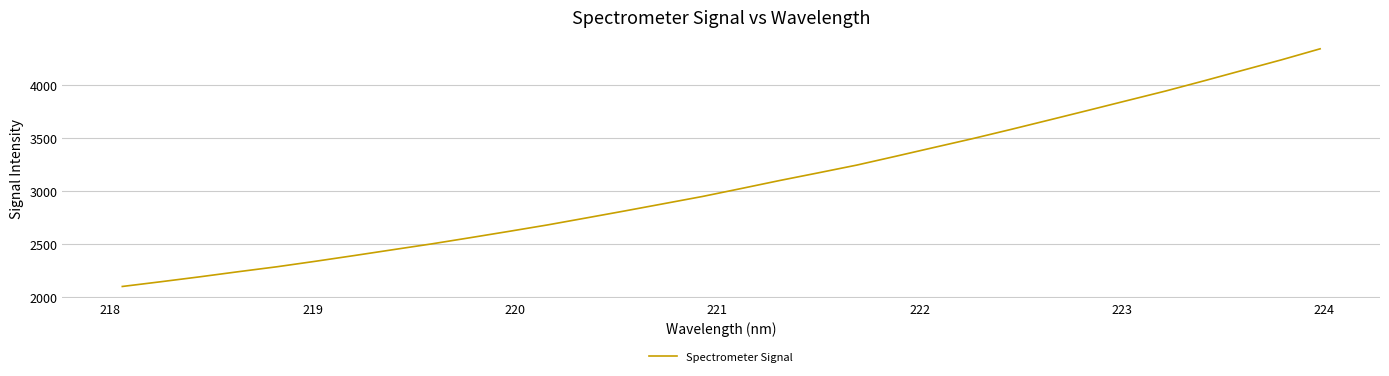

What is the difference between the maximum and minimum values?

2240.6